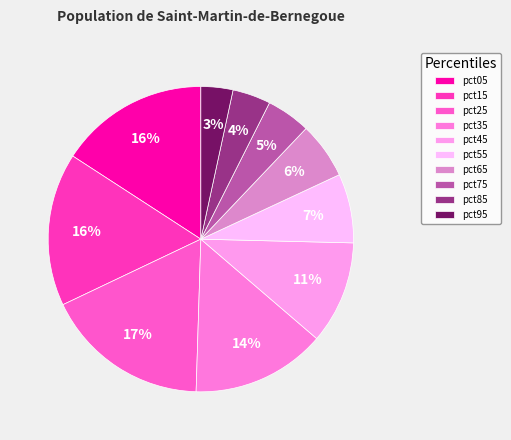

Does pct55 represent more than half of the total?

No